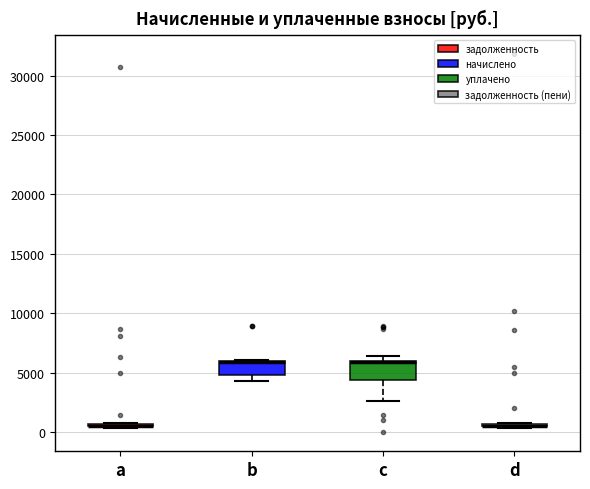

Where is the upper edge of the box for b on the y-axis? The values are not printed on the chart, so give them approximately, as read against the axis.

6000